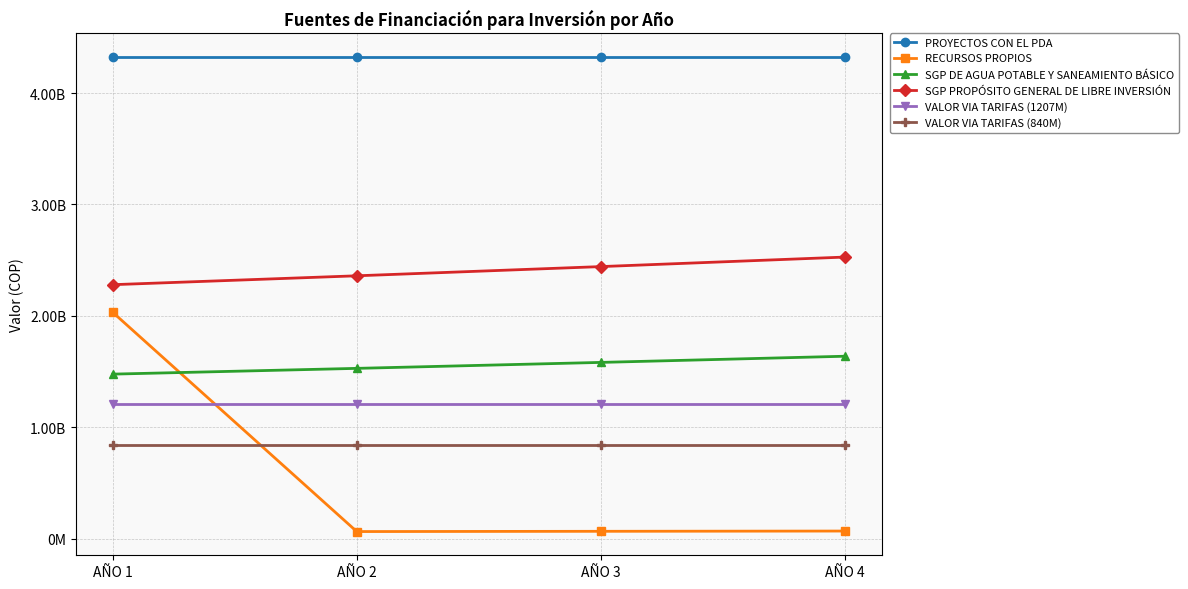

True or false: VALOR VIA TARIFAS (1207M) and SGP DE AGUA POTABLE Y SANEAMIENTO BÁSICO cross at least once.

False